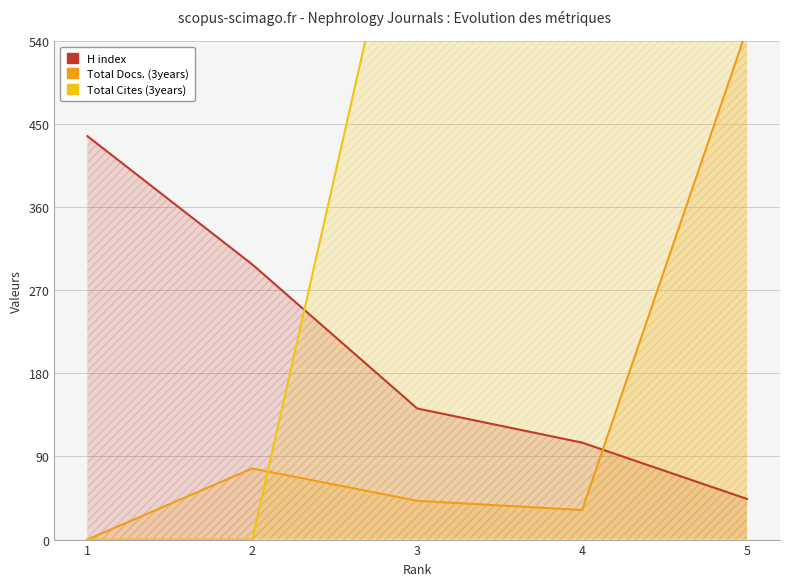

List the series in order of their peak value, lowest first.

H index, Total Docs. (3years), Total Cites (3years)